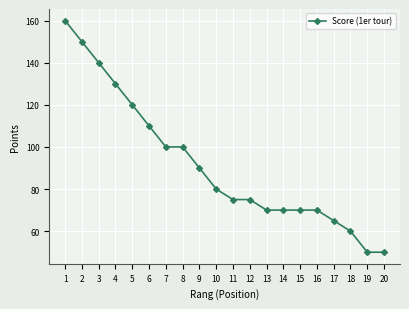

What is the value of the 17th point from the left?

65